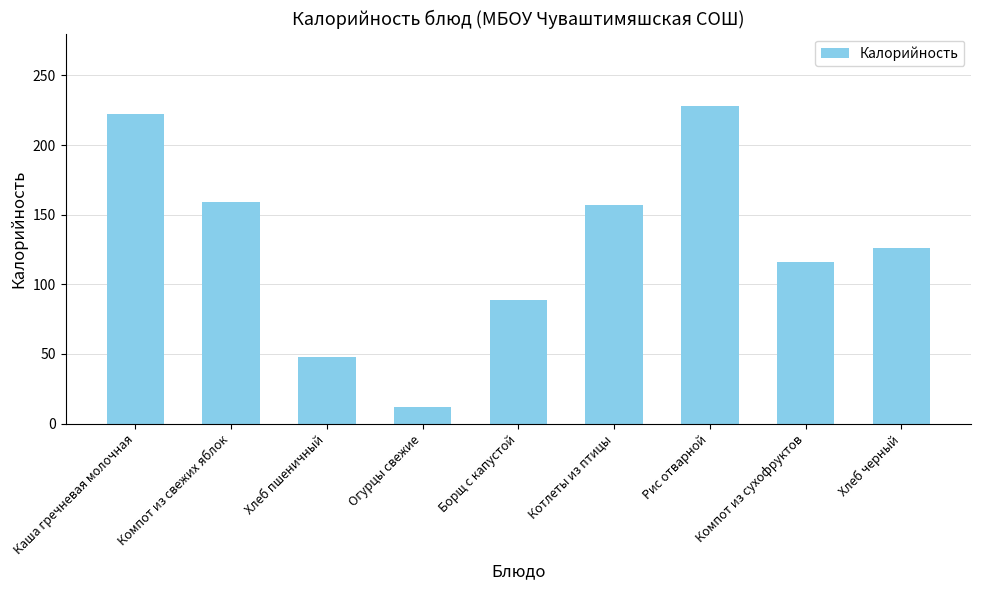

At which label is the value closest to 120?

Компот из сухофруктов